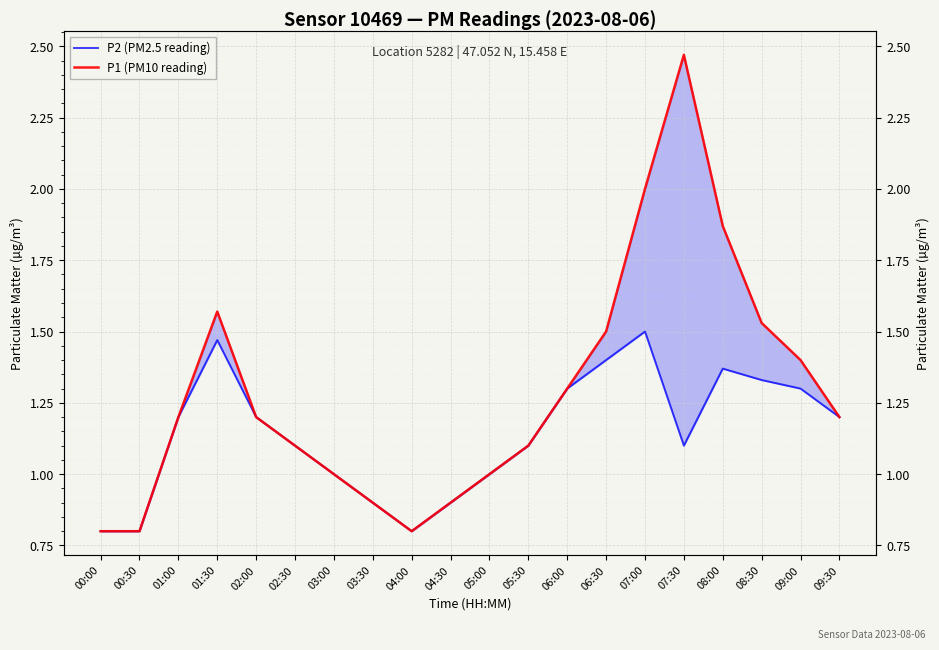

What are all the series names shown in the legend?

P2 (PM2.5 reading), P1 (PM10 reading)